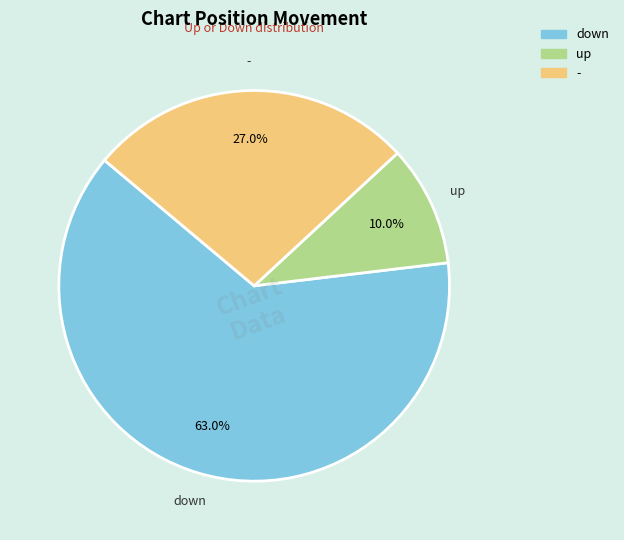

How many slices are in this pie chart?

3